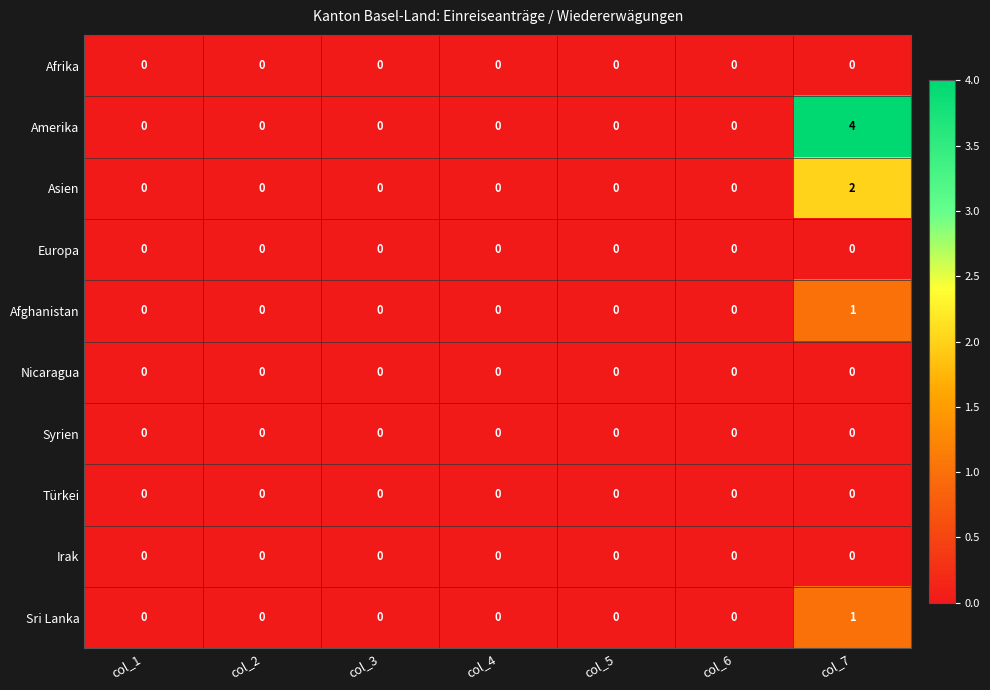

Which series has the widest spread of values?

Amerika